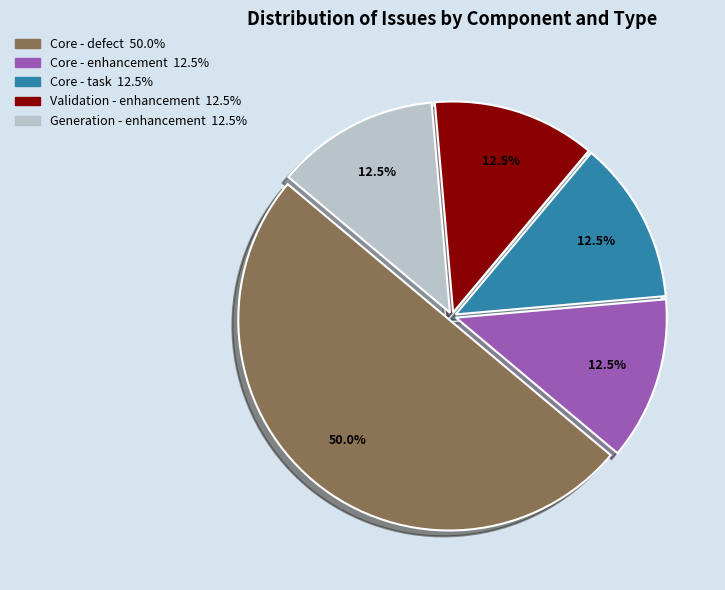

Does Validation - enhancement represent more than half of the total?

No